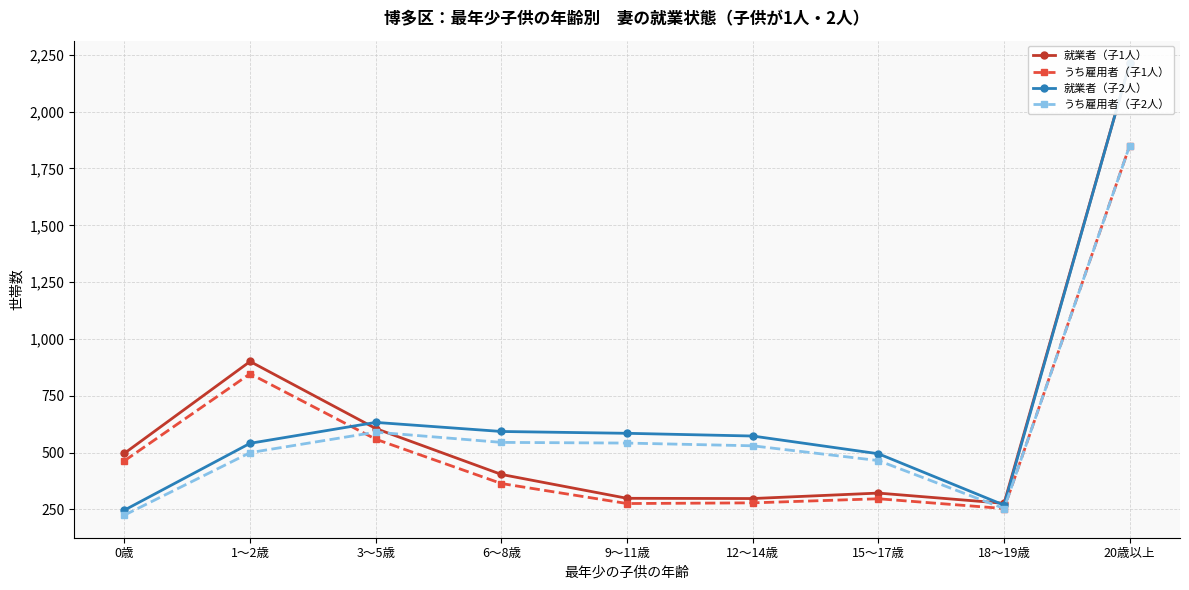

The value of うち雇用者（子2人） at 12～14歳 is 751. True or false?

False